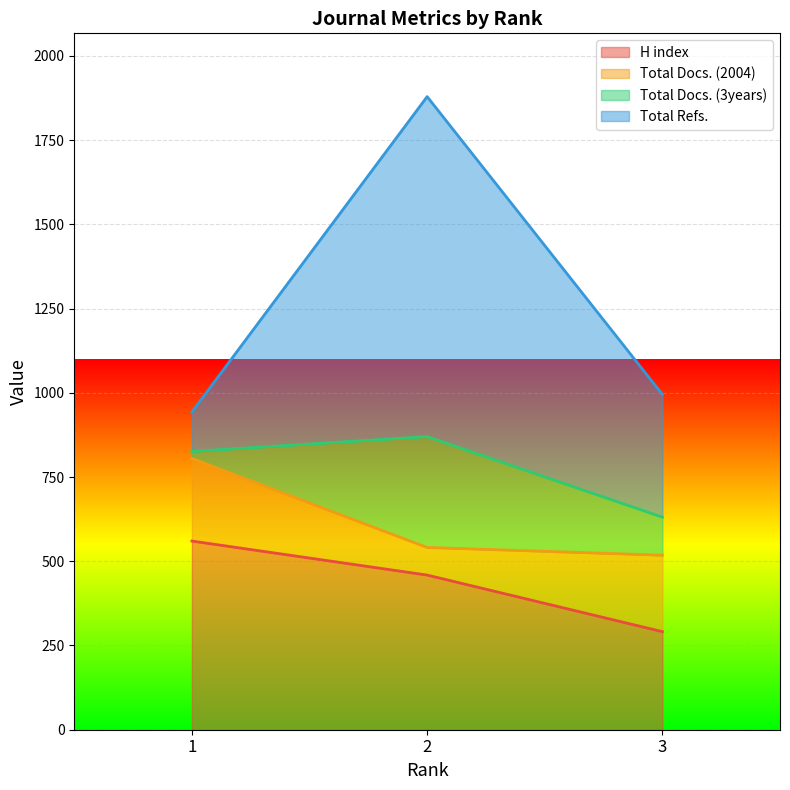

Rank the categories by H index value from lowest to highest.

3, 2, 1